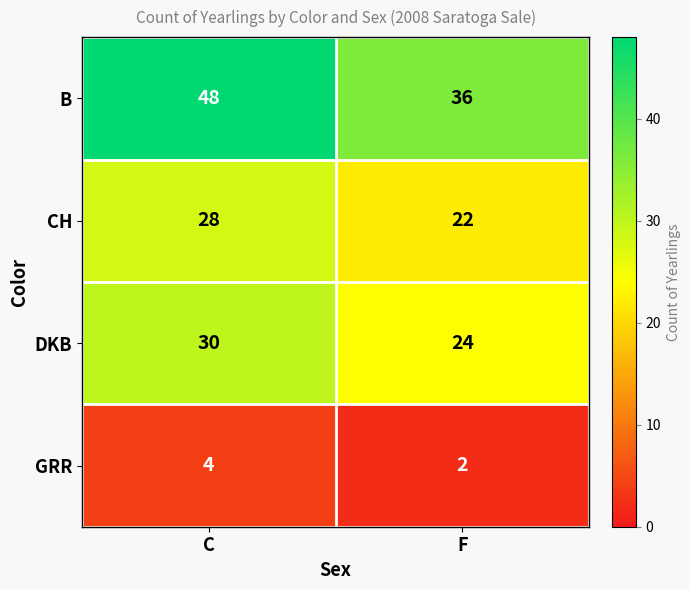

The B series shows 18 at C. True or false?

False